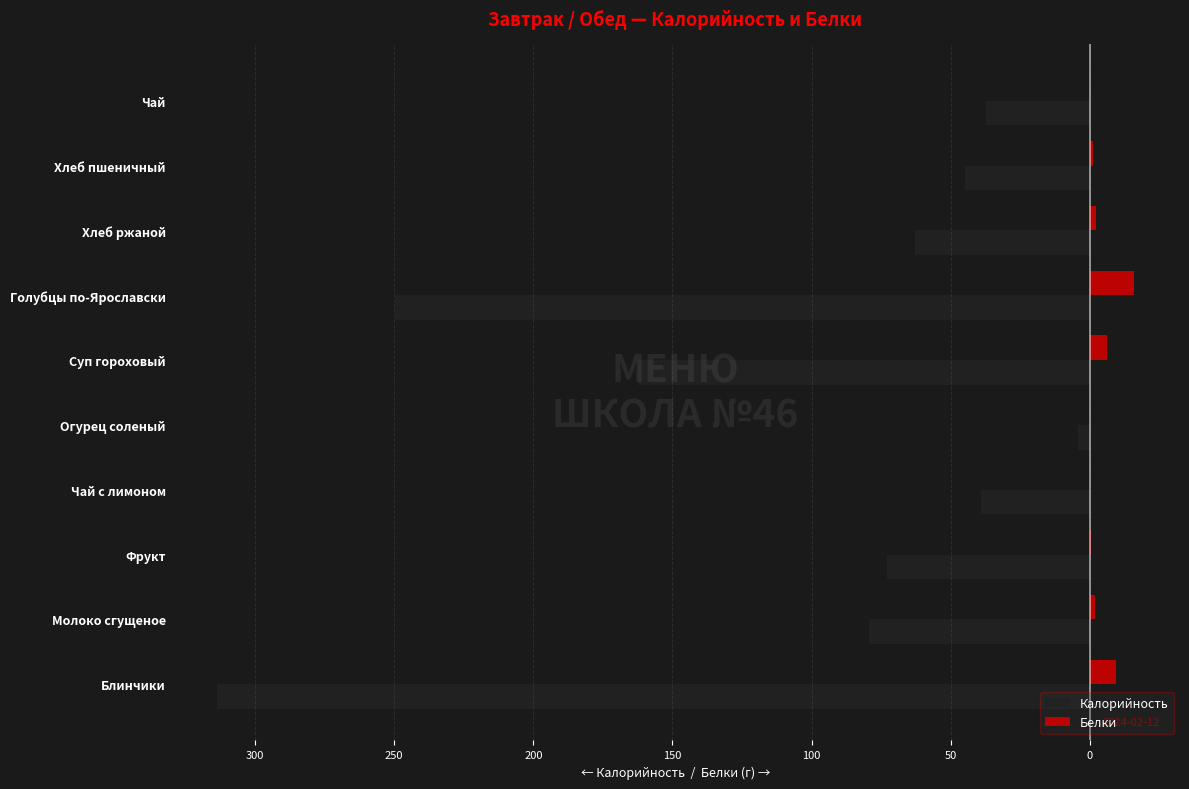

What is the smallest value displayed?

-313.8